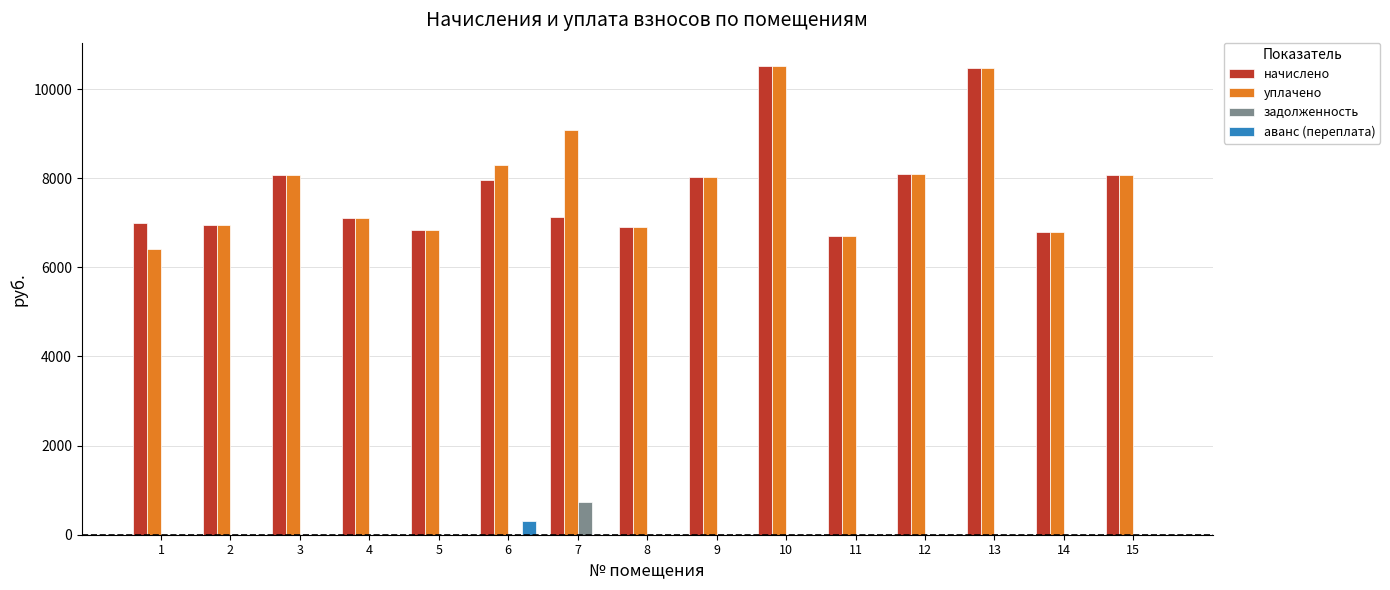

What is the sum of all аванс (переплата) values?

307.0